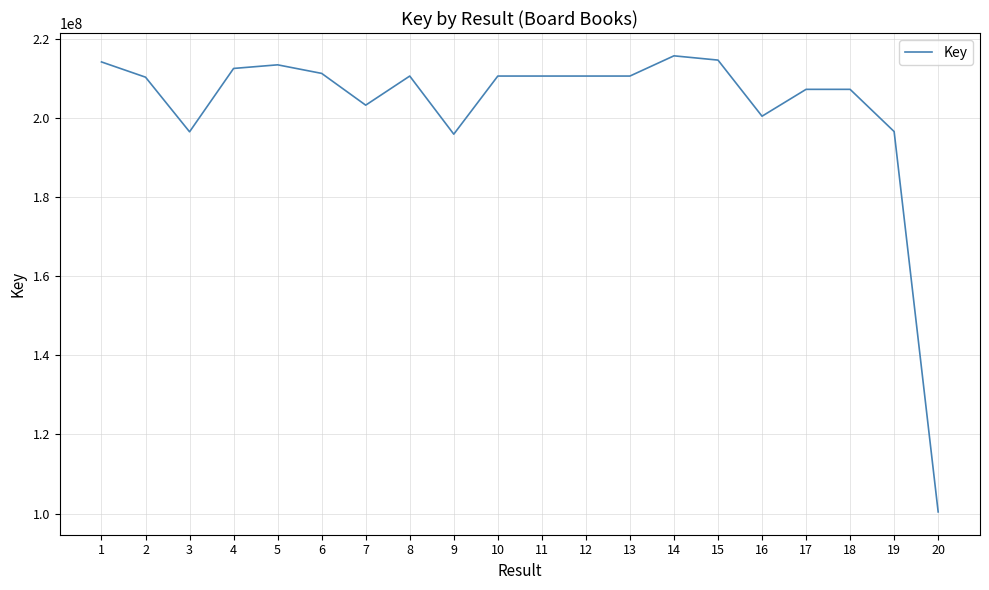

Between 17 and 1, which is larger?

1